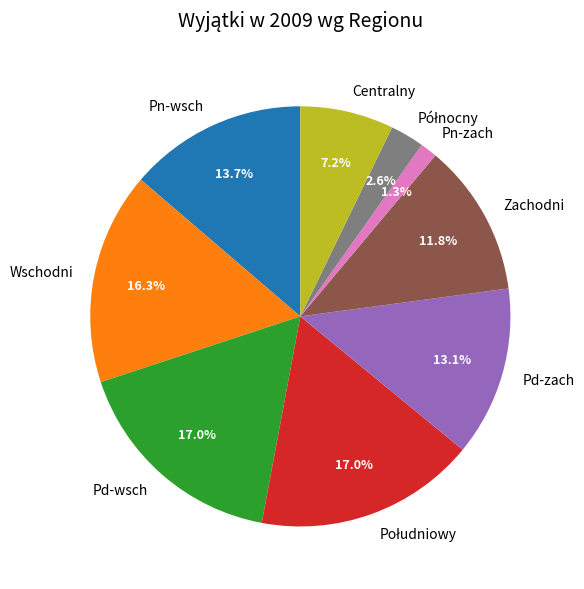

Which has a higher value, Zachodni or Pn-wsch?

Pn-wsch